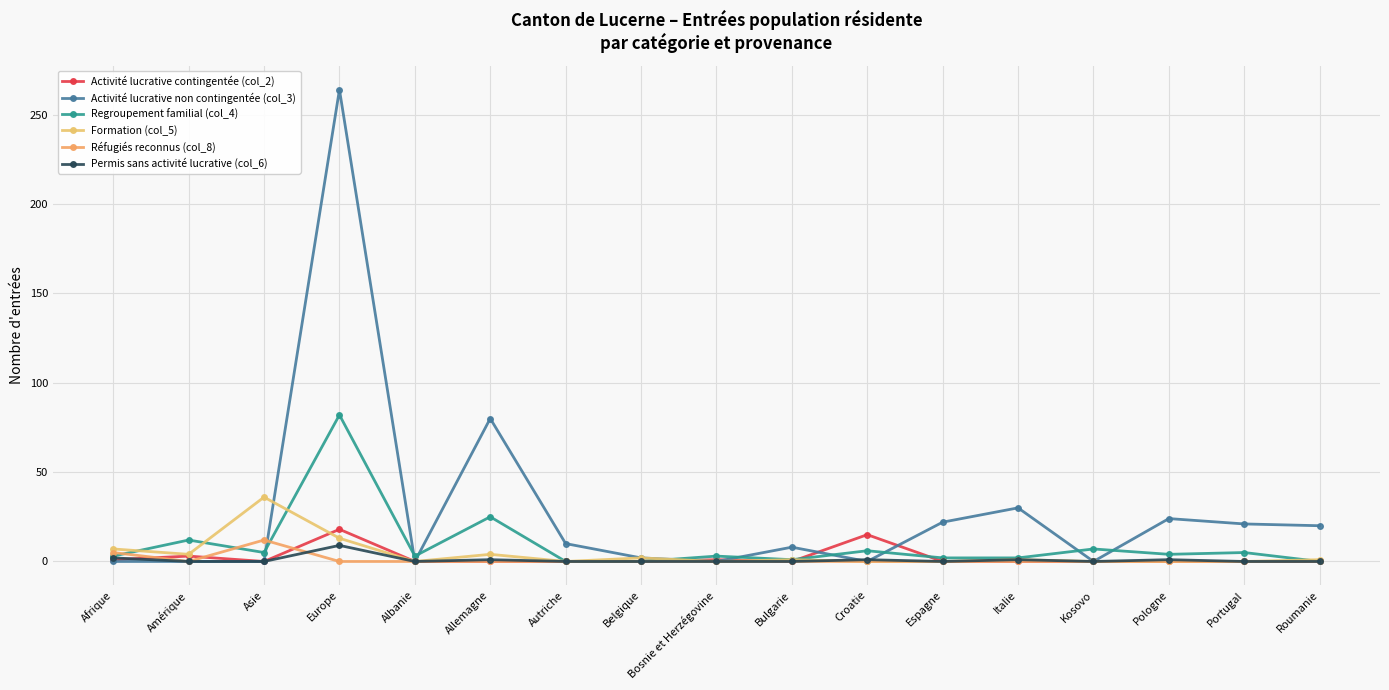

What position from the right is Bosnie et Herzégovine?

9